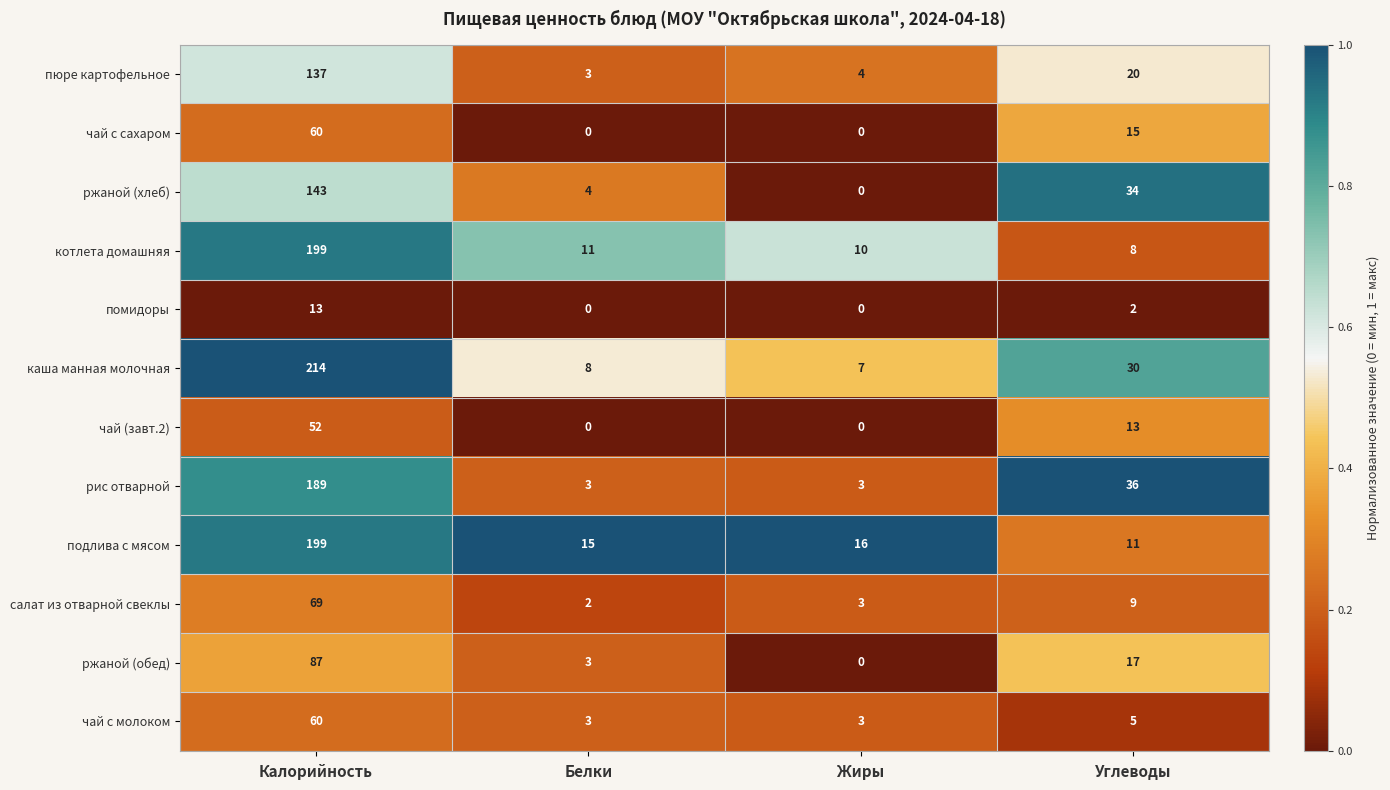

What is the minimum value for рис отварной?

3